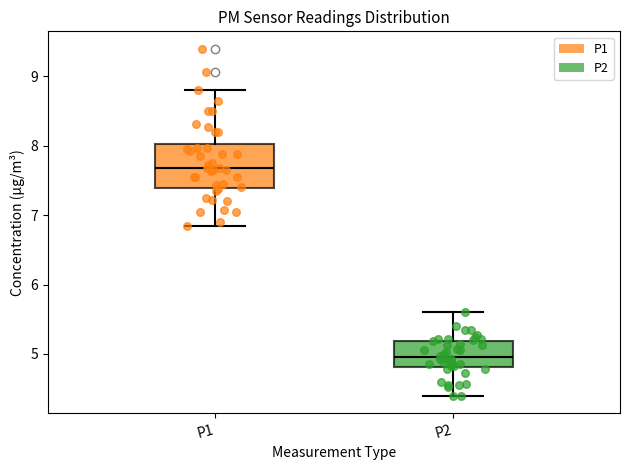

Which box has the highest median line?

P1